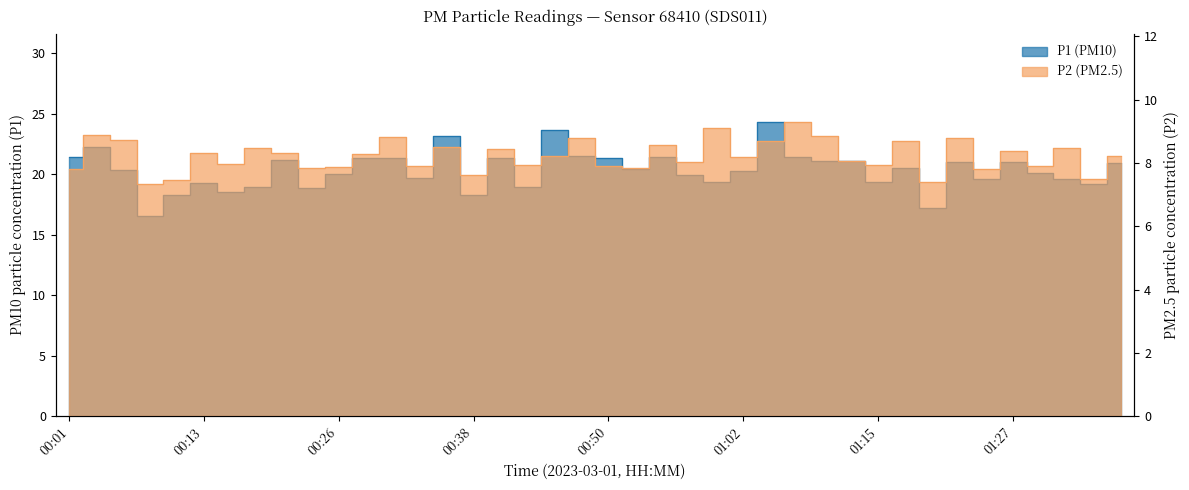

Reading left to right, transcribe all the data shown in this chart.

P1: 21.4	22.3	20.4	16.5	18.3	19.3	18.5	19.0	21.2	18.8	20.1	21.3	21.3	19.7	23.1	18.3	21.4	18.9	23.6	21.5	21.3	20.5	21.4	19.9	19.4	20.2	24.3	21.4	21.1	21.1	19.3	20.5	17.2	21.0	19.6	21.0	20.1	19.6	19.2	20.9
P2: 7.8	8.9	8.7	7.3	7.5	8.3	8.0	8.5	8.3	7.8	7.9	8.3	8.8	7.9	8.5	7.6	8.4	8.0	8.2	8.8	7.9	7.8	8.6	8.0	9.1	8.2	8.7	9.3	8.8	8.1	8.0	8.7	7.4	8.8	7.8	8.4	7.9	8.5	7.5	8.2